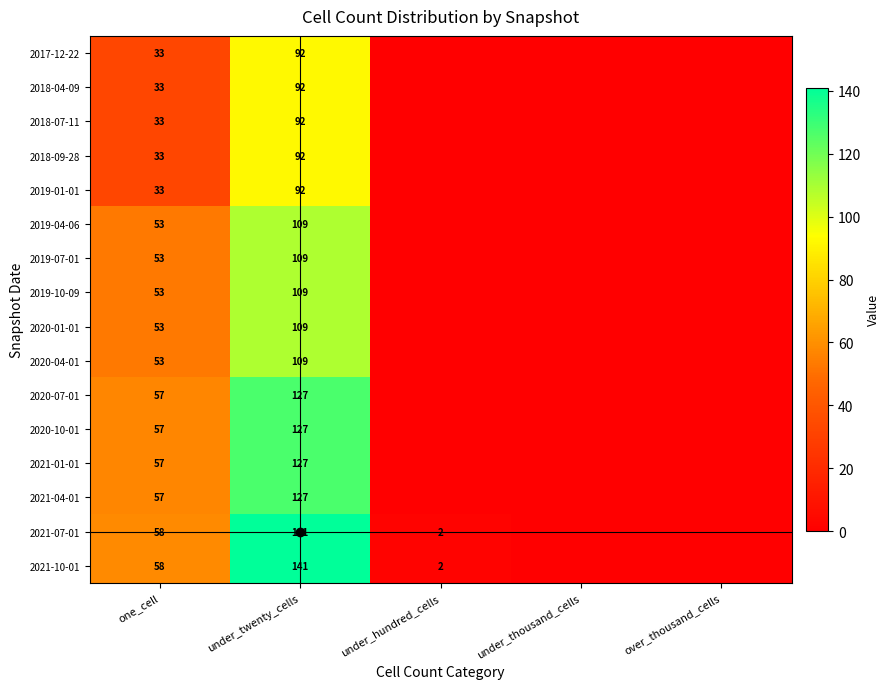

The value of 2019-01-01 at one_cell is 33. True or false?

True